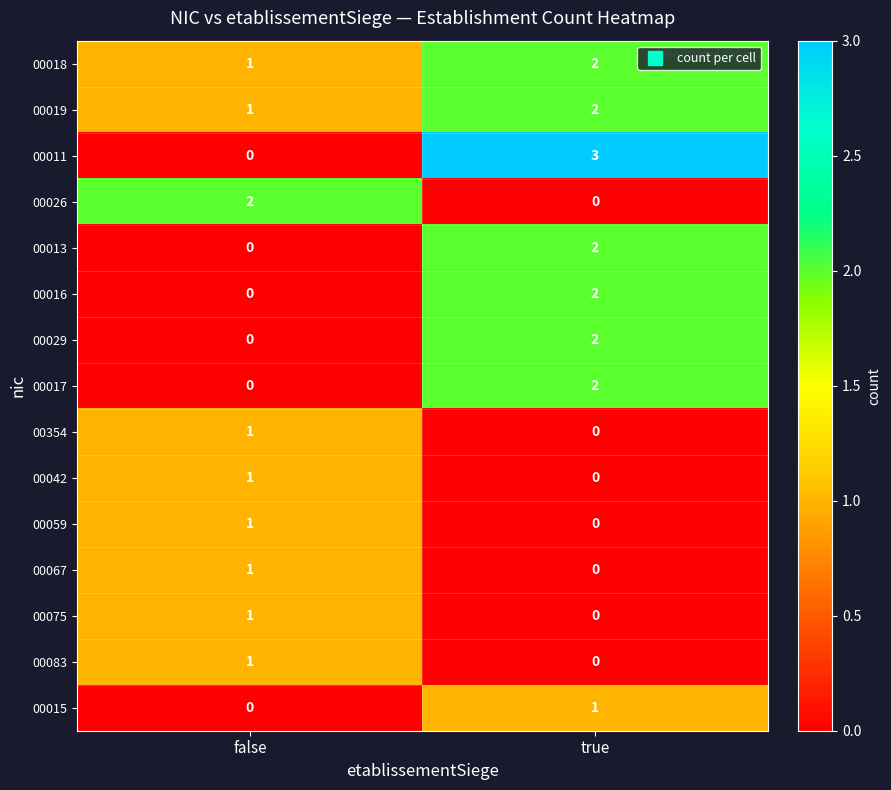

At which category does the chart reach its peak across all series?

true